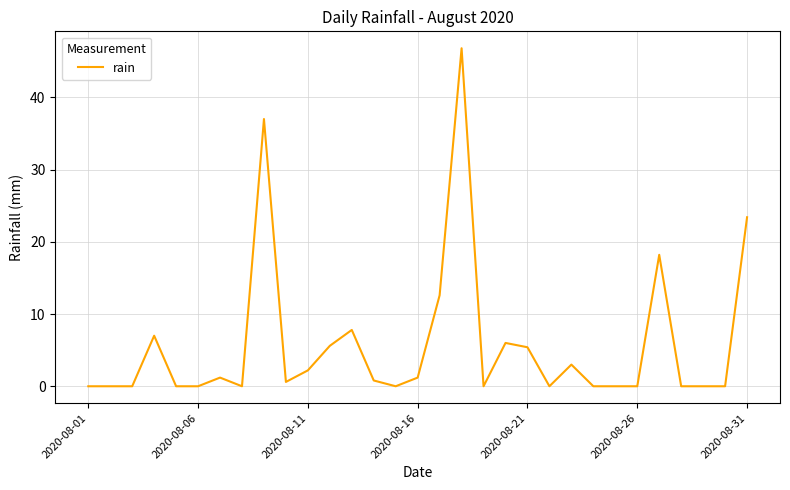

Does the chart display data point markers on the line(s)?

No